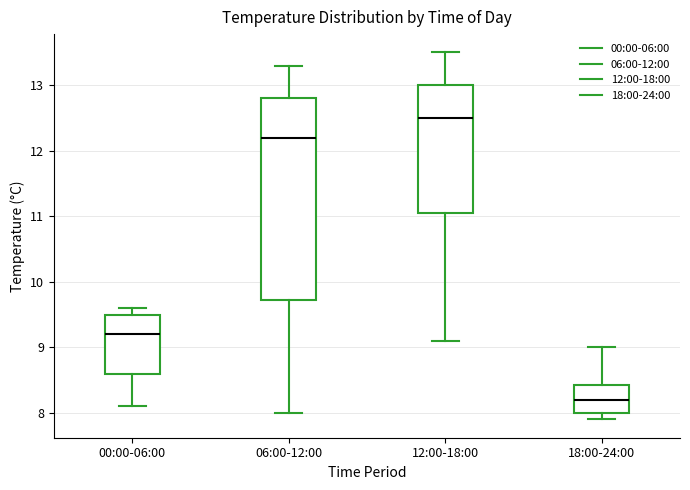

Which box has the highest median line?

12:00-18:00